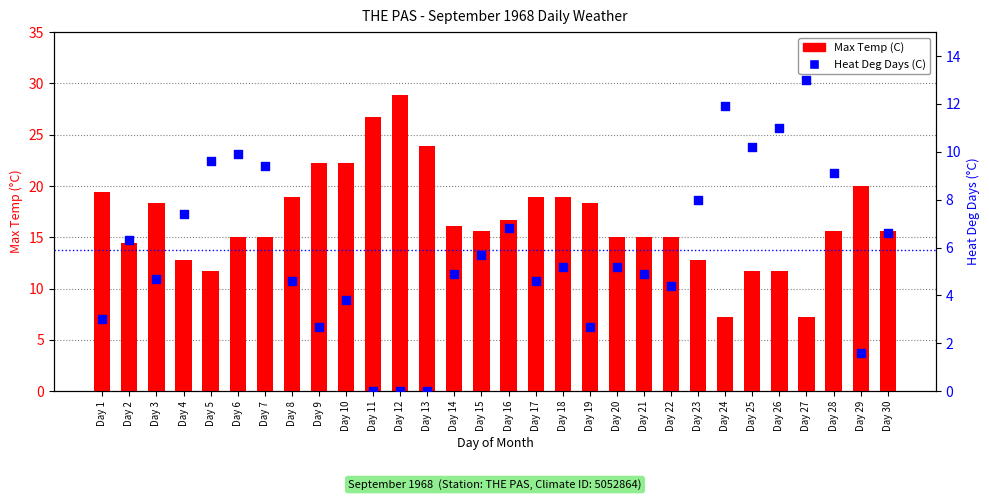

Which series has the largest total across all categories?

Max Temp (C)